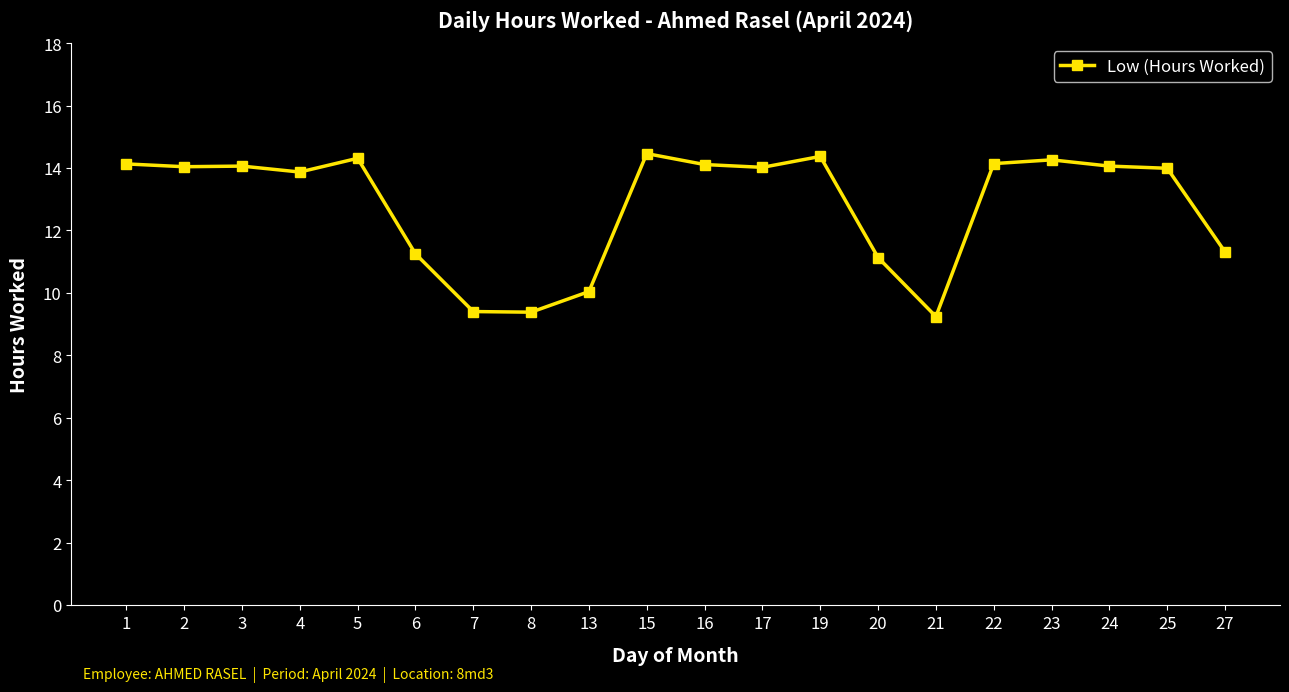

What is the maximum value shown in the chart?

14.5